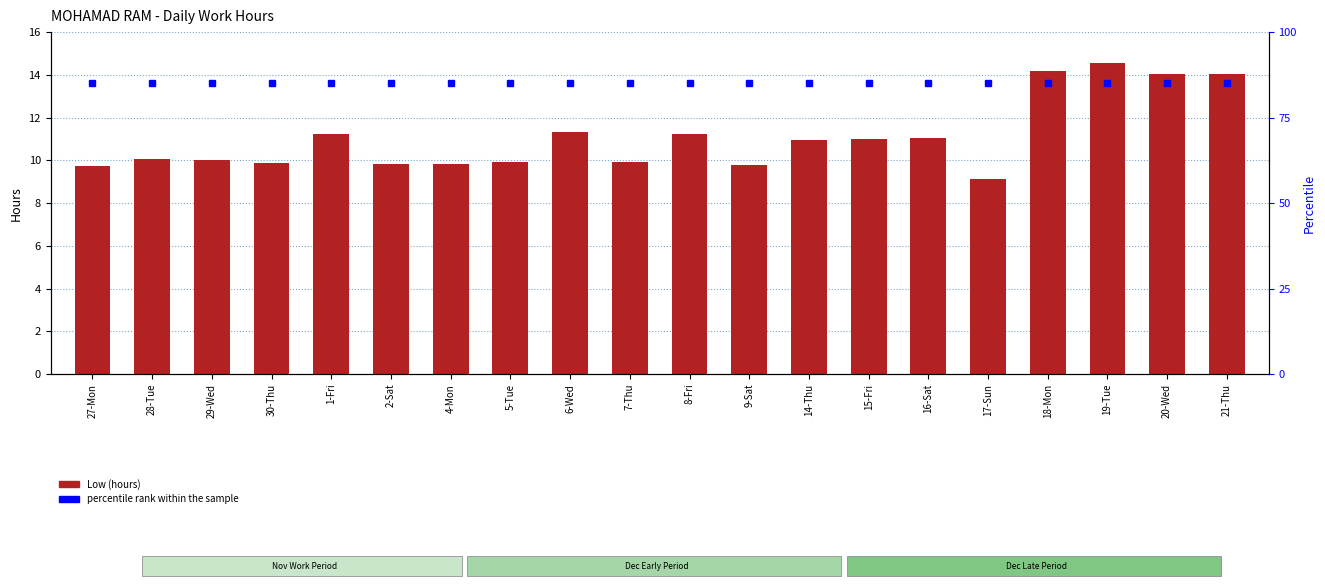

At 16-Sat, list the series in order from smallest to largest.

Low (hours), percentile rank within the sample